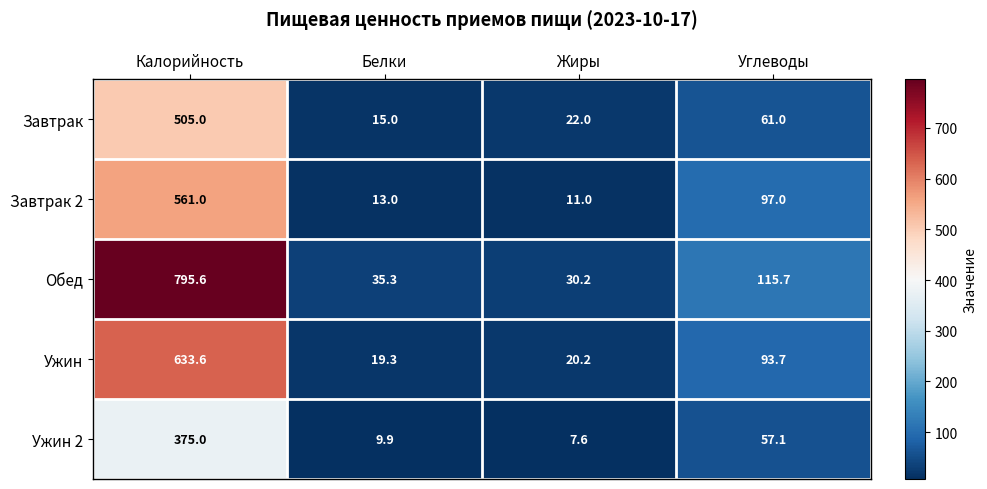

How many values in the Ужин 2 series are below 57?

2